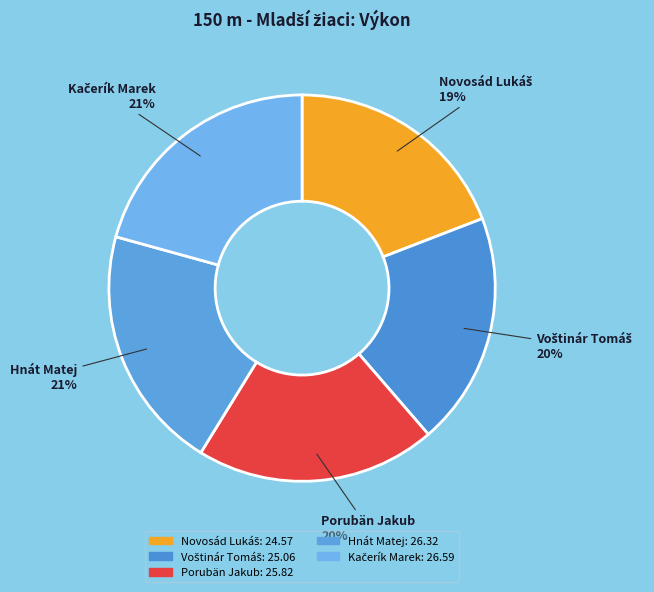

Is there any slice that represents more than half of the pie?

No